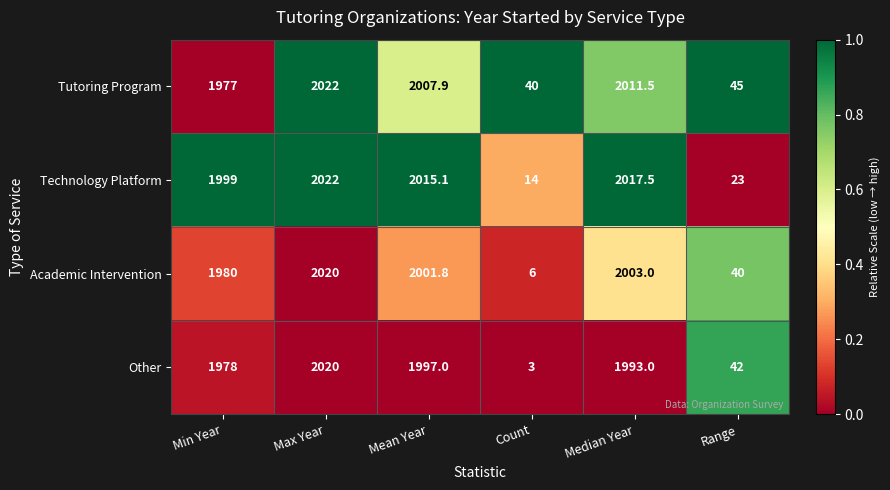

How many data points does each series have?

6